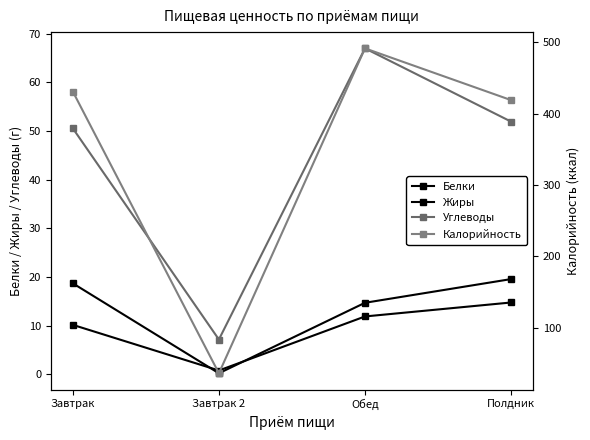

True or false: Углеводы and Калорийность cross at least once.

False